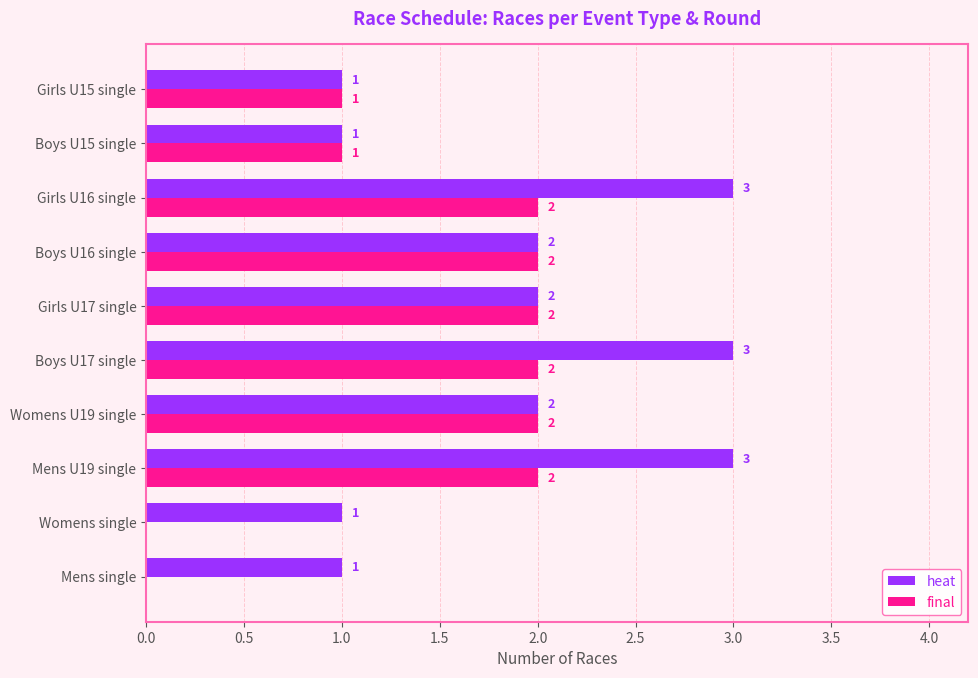

How many final values are between 1 and 2?

8